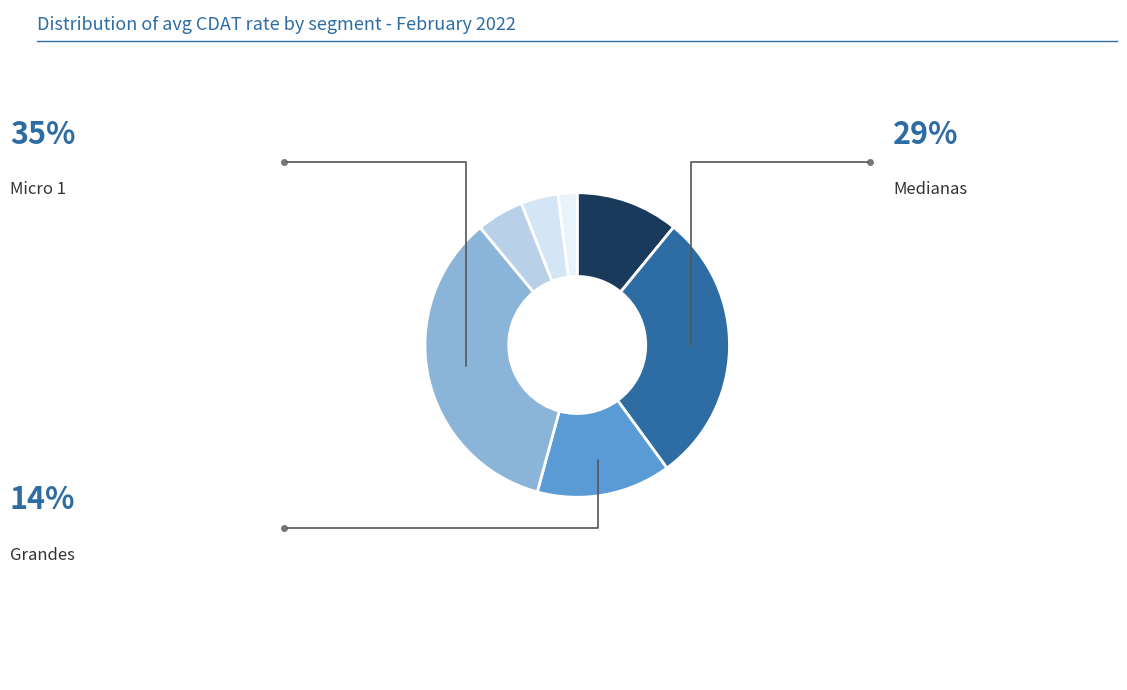

How many slices are in this pie chart?

7